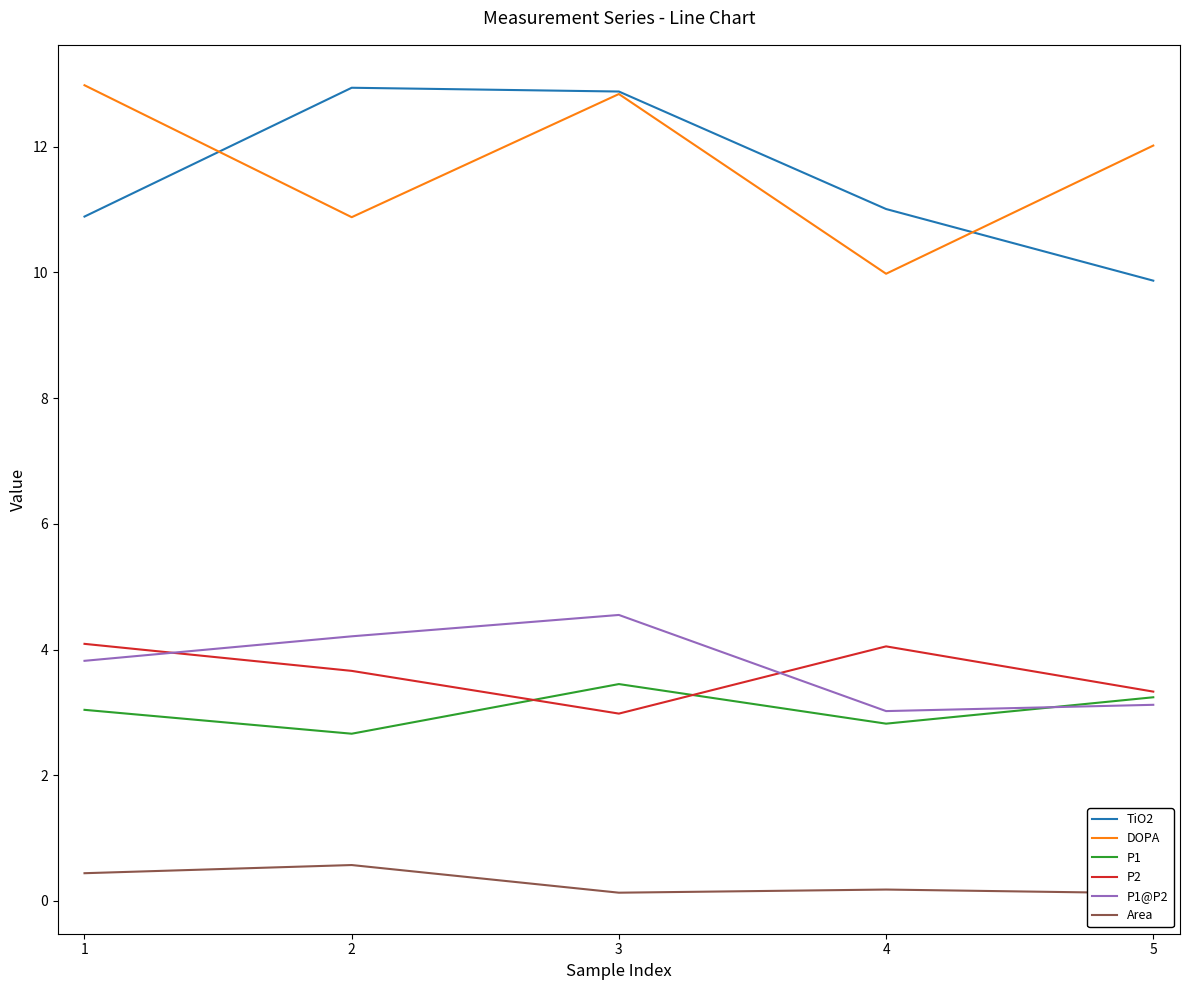

True or false: P2 and Area intersect in this chart.

False